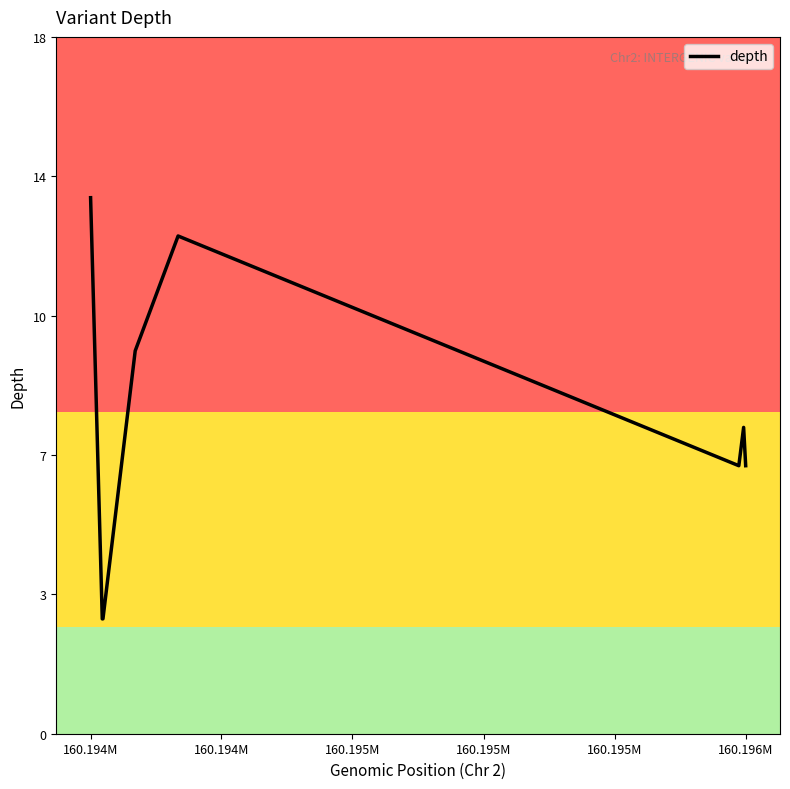

Is this an area chart (filled region under the line)?

No